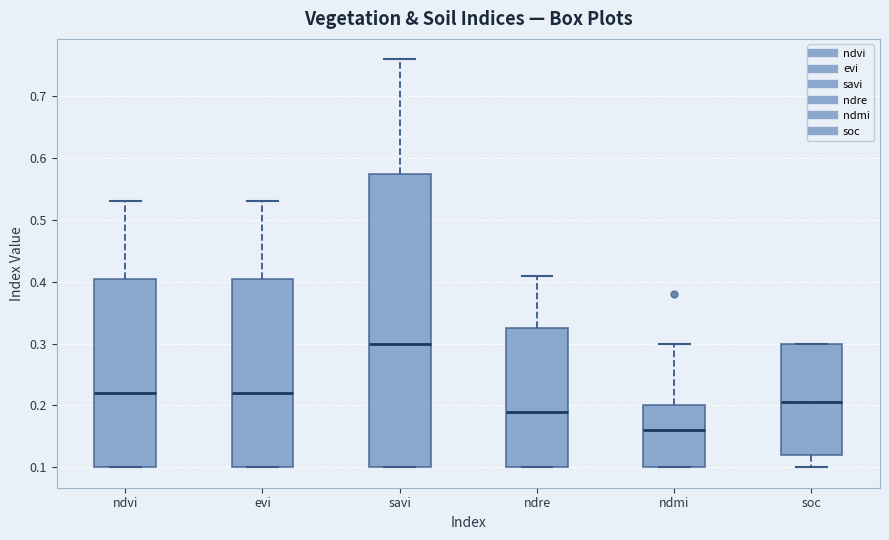

Reading left to right, read every box against the y-axis: the position of its median line, the range the box covers, and the ends of its whiskers. The values are not printed on the chart, so give them approximately, as read against the axis.

ndvi: median 0.22, box 0.10 to 0.41, whiskers 0.10 to 0.53
evi: median 0.22, box 0.10 to 0.41, whiskers 0.10 to 0.53
savi: median 0.30, box 0.10 to 0.58, whiskers 0.10 to 0.76
ndre: median 0.19, box 0.10 to 0.33, whiskers 0.10 to 0.41
ndmi: median 0.16, box 0.10 to 0.20, whiskers 0.10 to 0.30
soc: median 0.21, box 0.12 to 0.30, whiskers 0.10 to 0.30